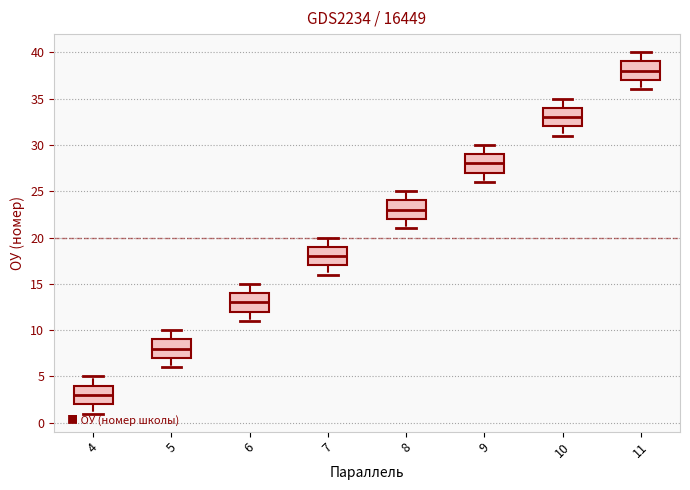

Where is the lower edge of the box at x = 6 on the y-axis? The values are not printed on the chart, so give them approximately, as read against the axis.

12